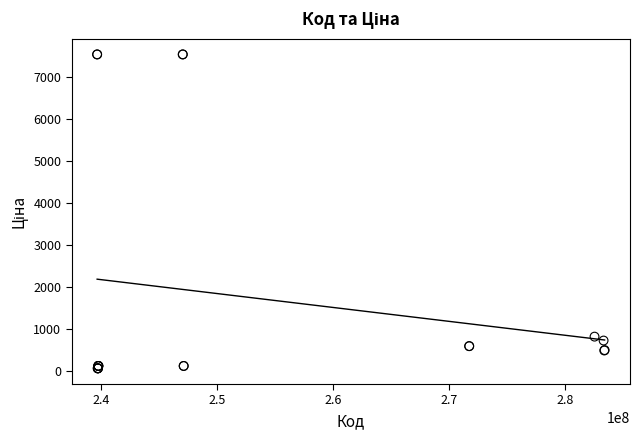

What Y value in the scatter plot is closest to 3801?

813.0